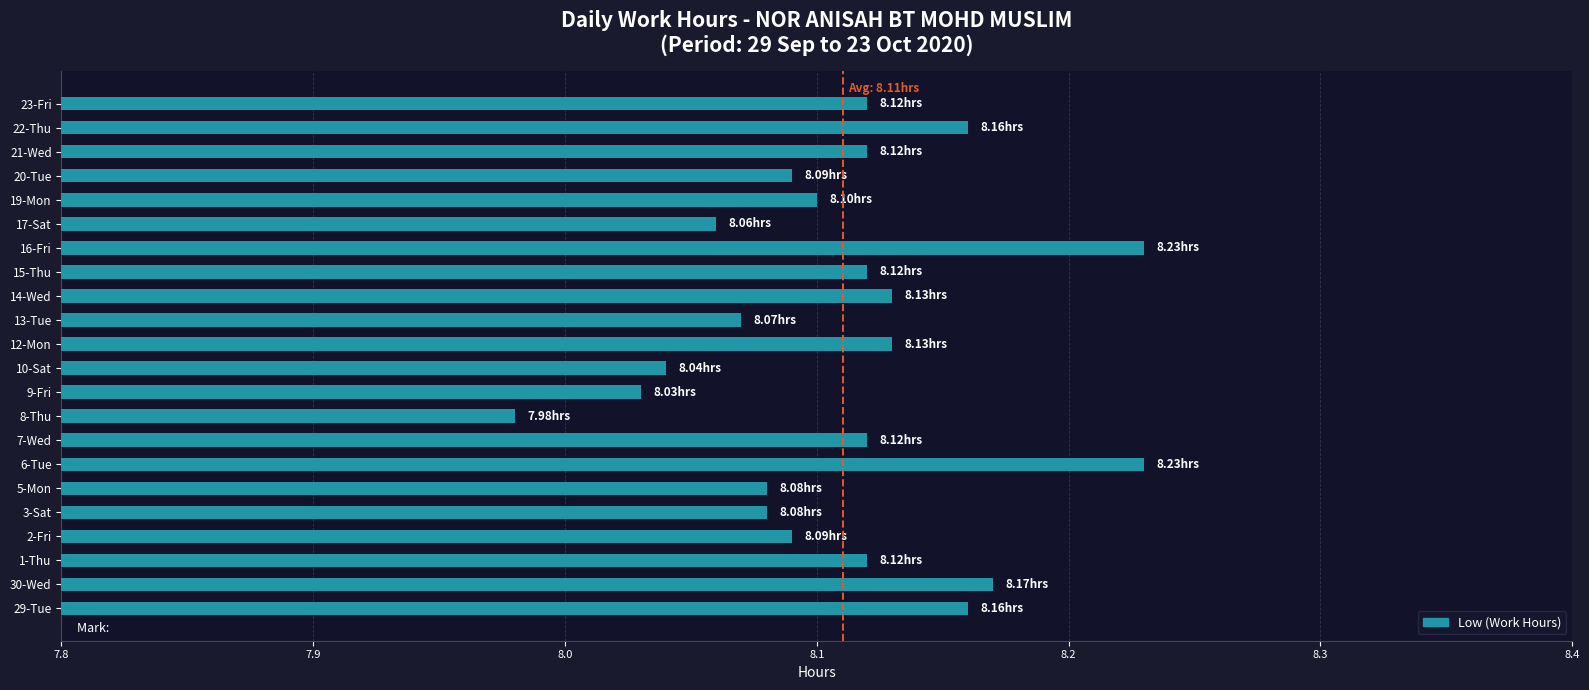

Which has a higher value, 20-Tue or 15-Thu?

15-Thu